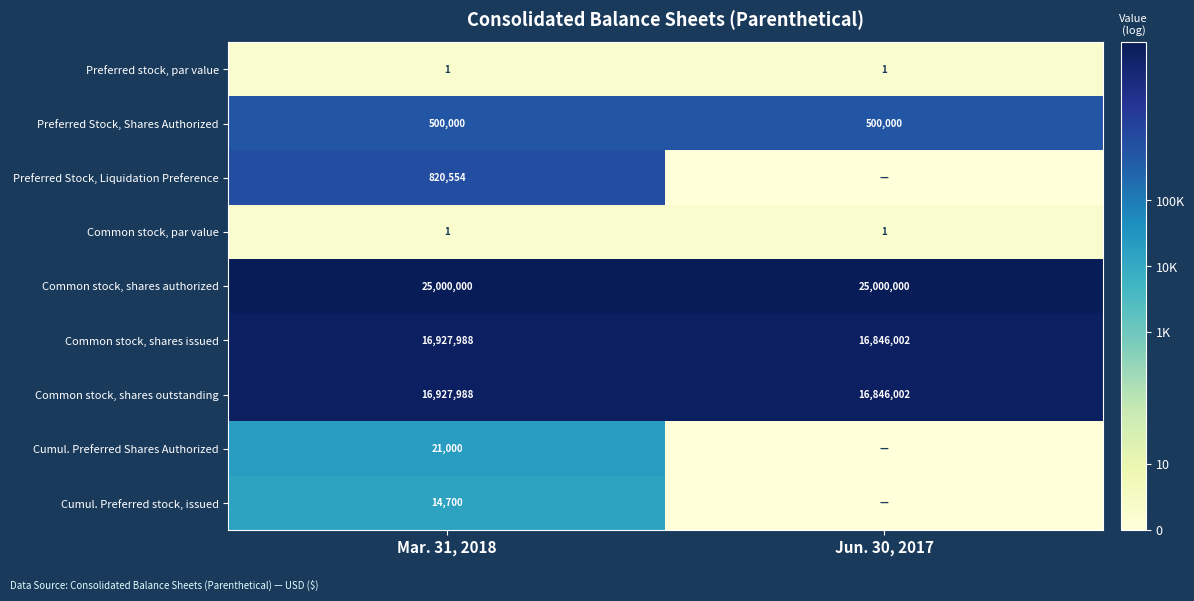

Is it true that Preferred Stock, Liquidation Preference equals 1119779 at Mar. 31, 2018?

False